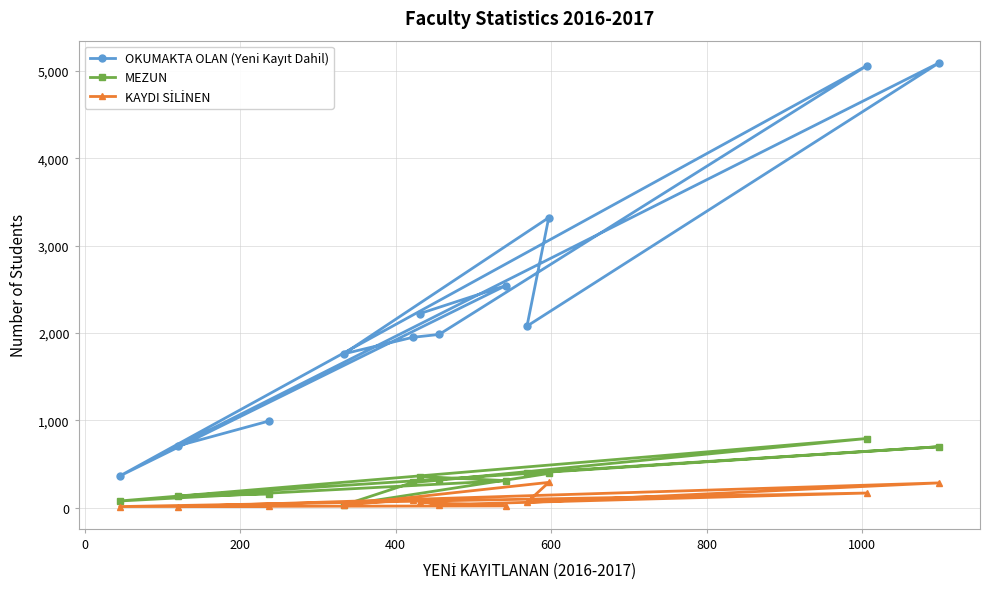

At how many categories does at least one series exceed 1833?

8